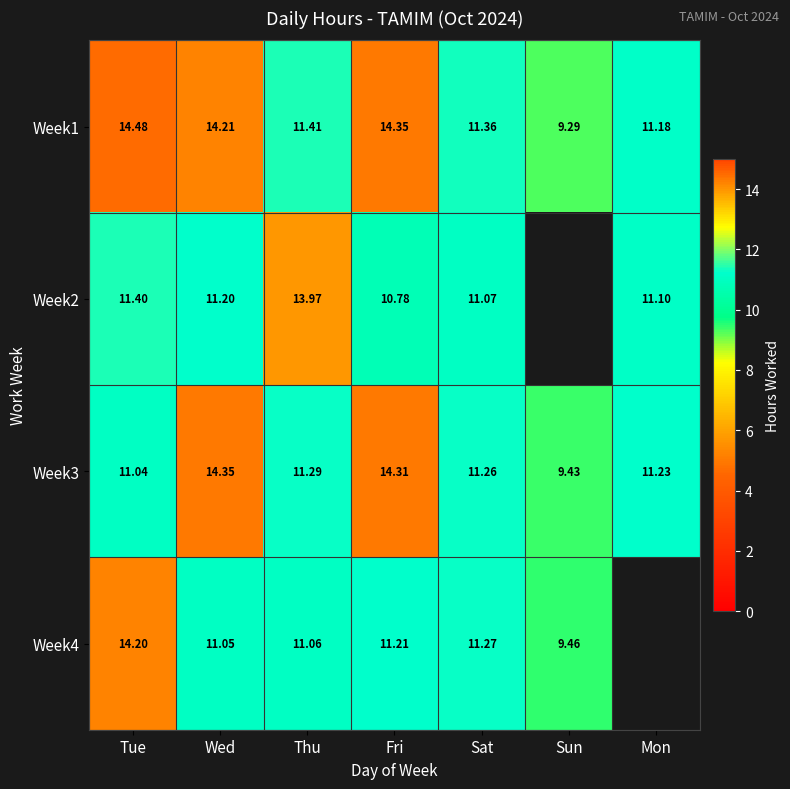

Is the value of Week4 at Fri greater than the value of Week3 at Tue?

Yes